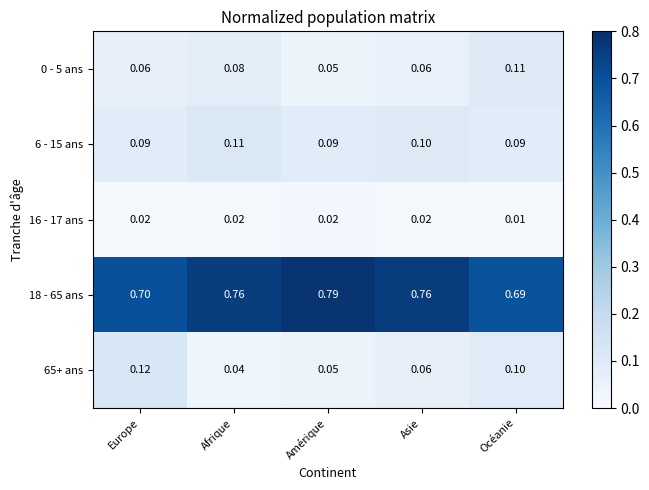

Where is 65+ ans nearest to the value 0?

Afrique